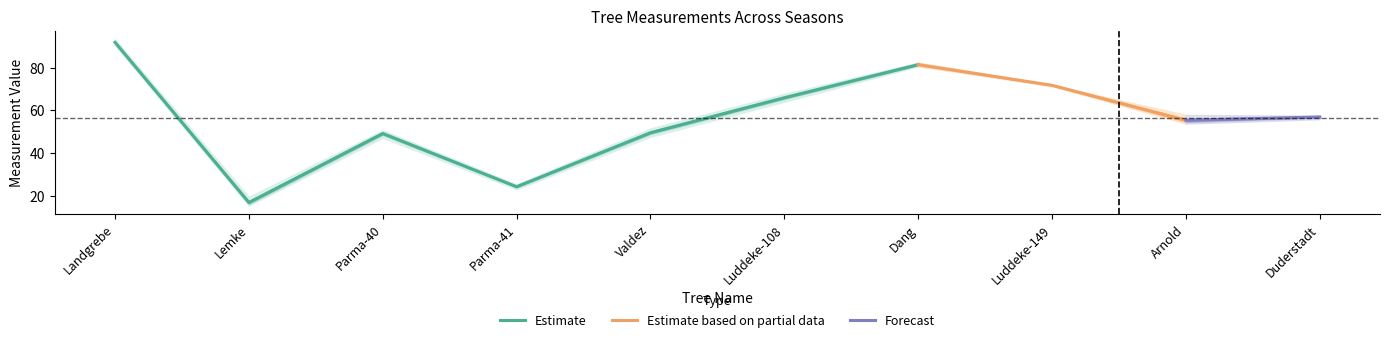

Is it true that Spring 2015 equals 66.8 at Parma-40?

False